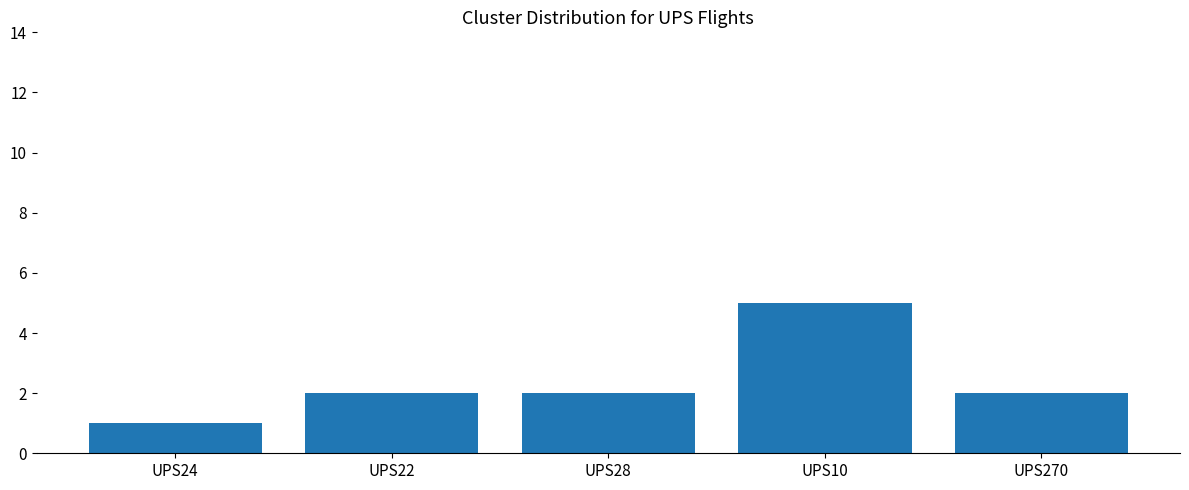

What position from the left is UPS24?

1